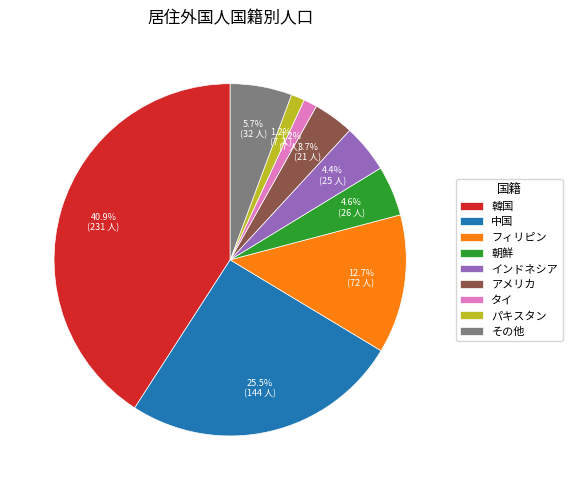

To the nearest percent, what is the combined percentage of インドネシア and 中国?

30%